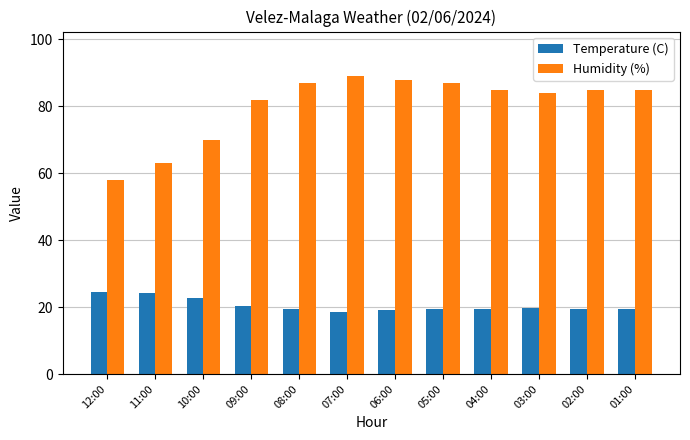

Rank the series by their average value, from lowest to highest.

Temperature (C), Humidity (%)